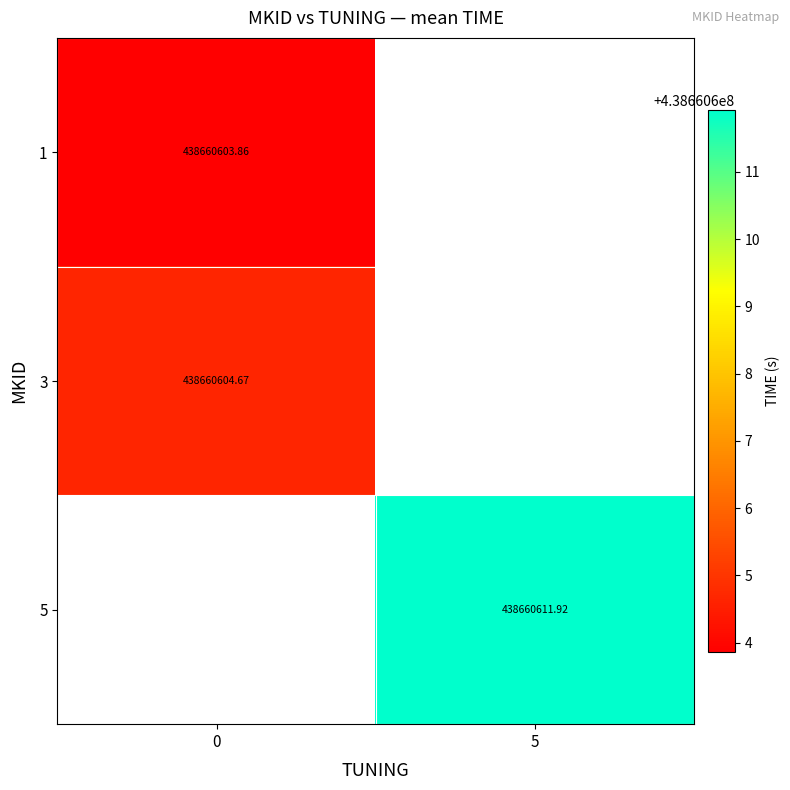

How many series are shown in this chart?

3